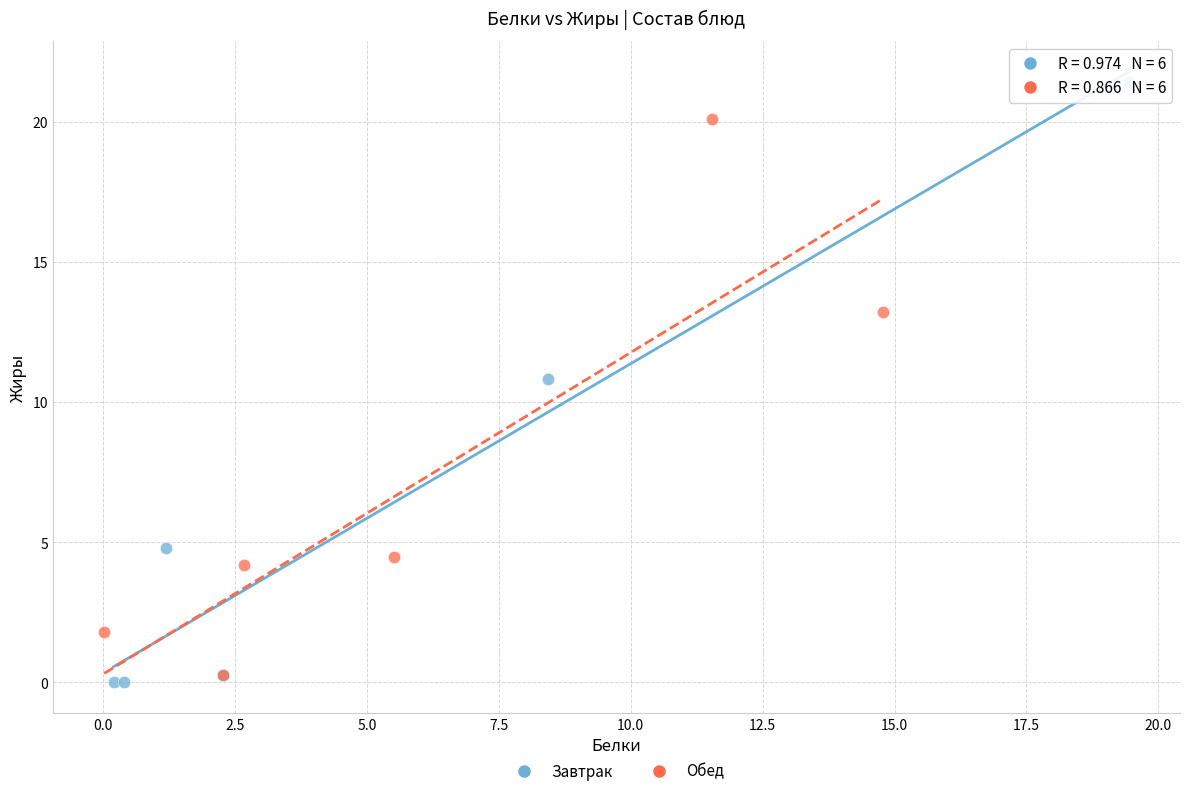

Which series reaches the maximum Y coordinate?

Завтрак